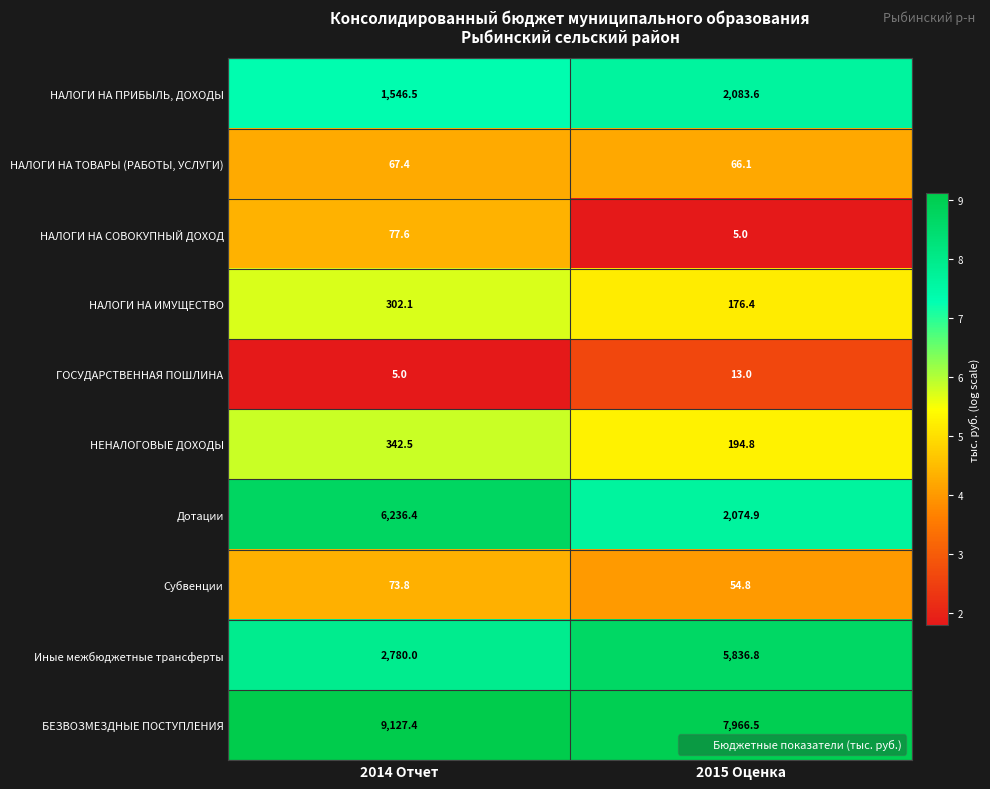

True or false: НАЛОГИ НА ПРИБЫЛЬ, ДОХОДЫ has a value of 2083.6 at 2015 Оценка.

True